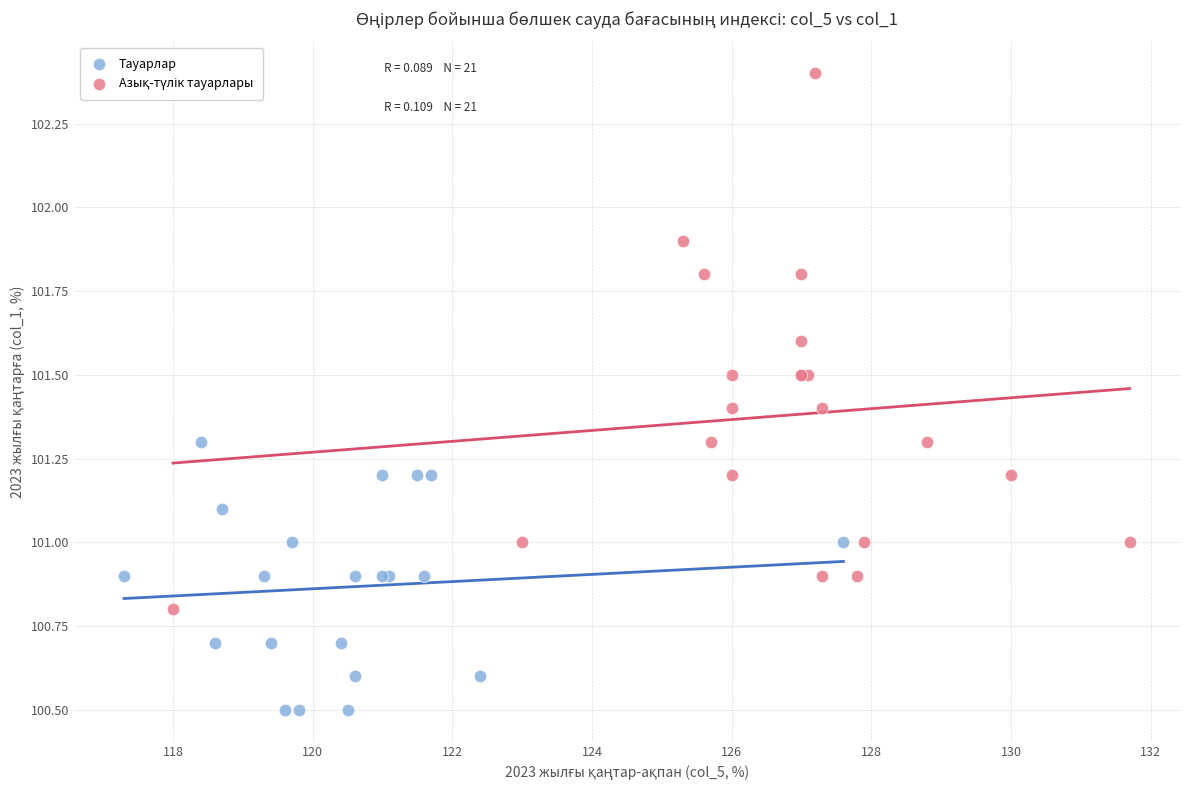

Which series reaches the minimum Y coordinate?

Тауарлар